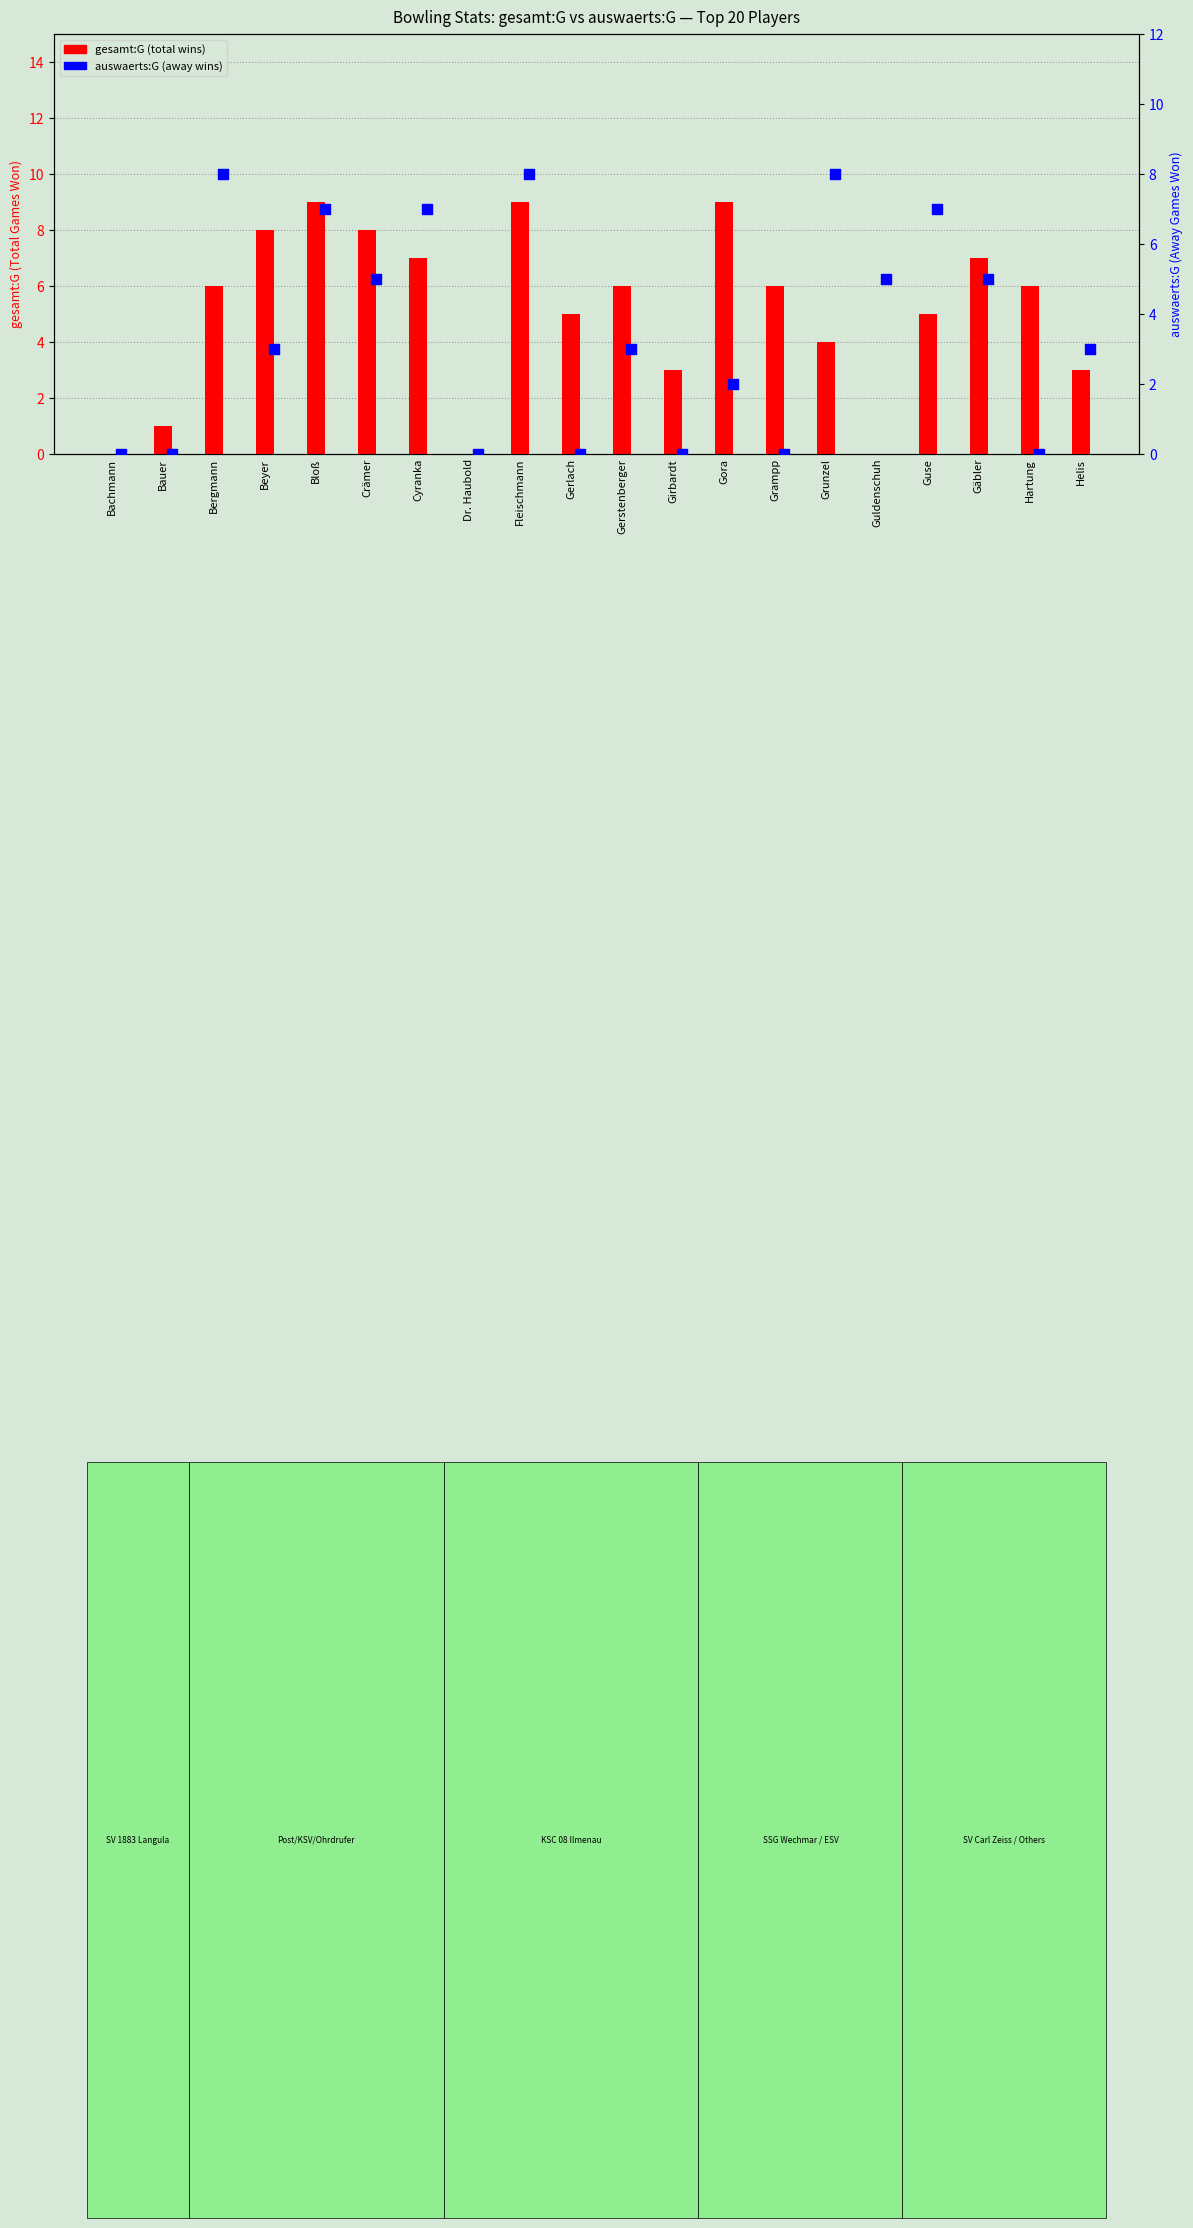

What is the total value across all series at Gora?

11